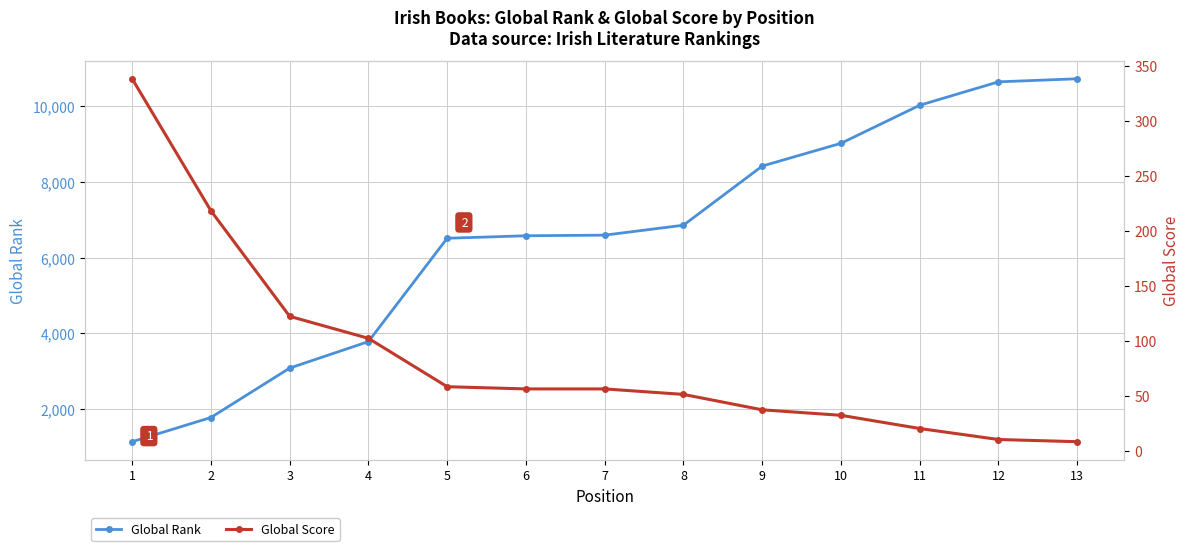

Which series has the widest spread of values?

Global Rank